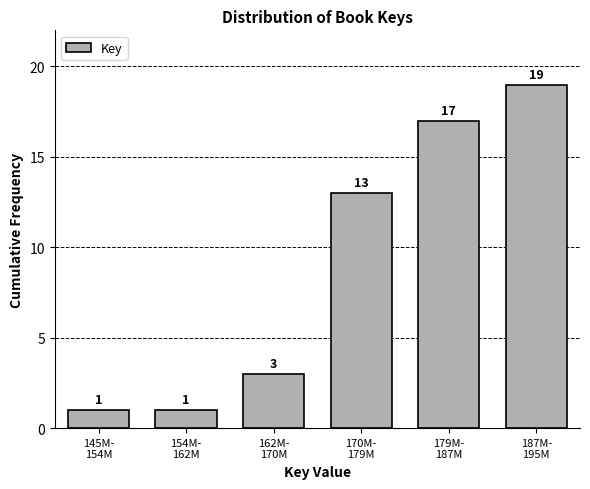

What is the value of the 3rd bar from the left?

3